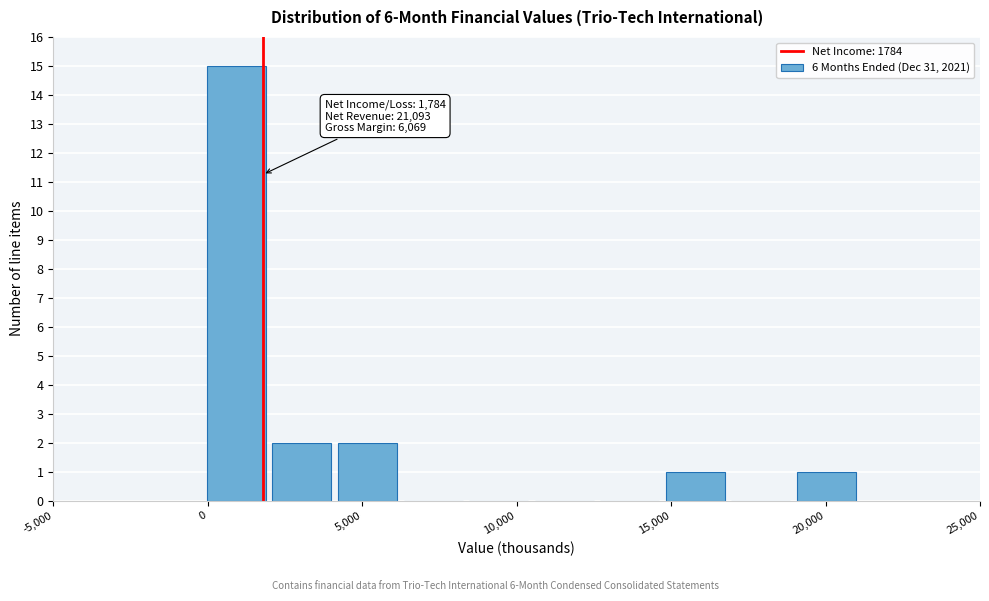

Over which range of the x-axis is the bar tallest?

0 to 2000